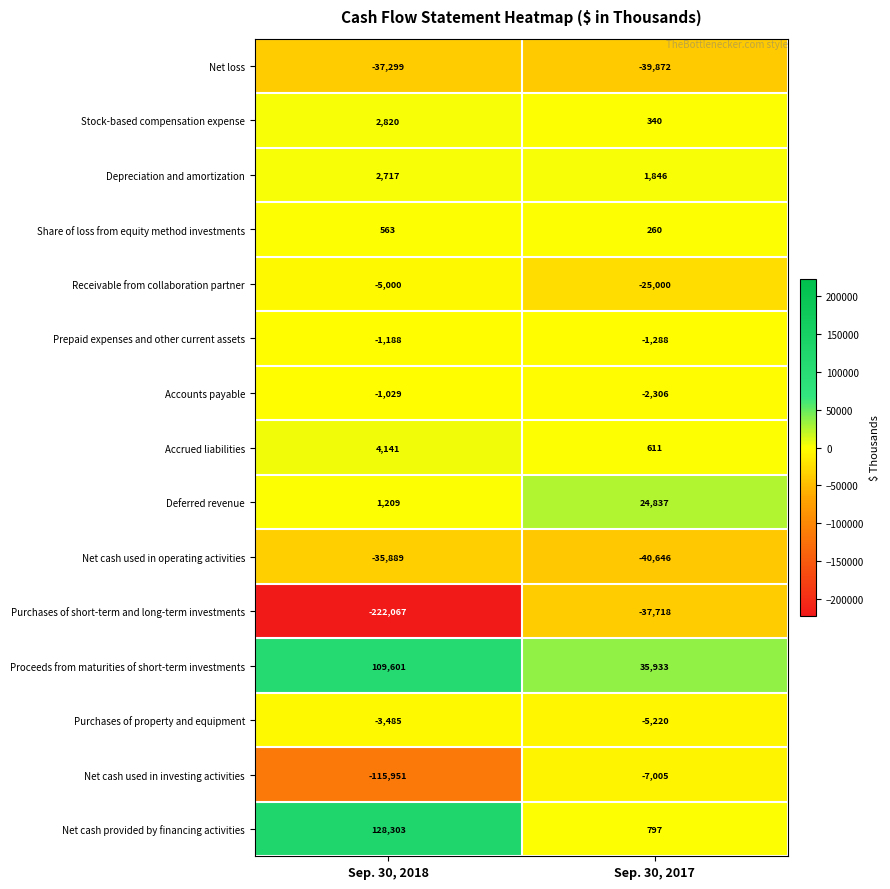

What is the smallest value displayed?

-222067